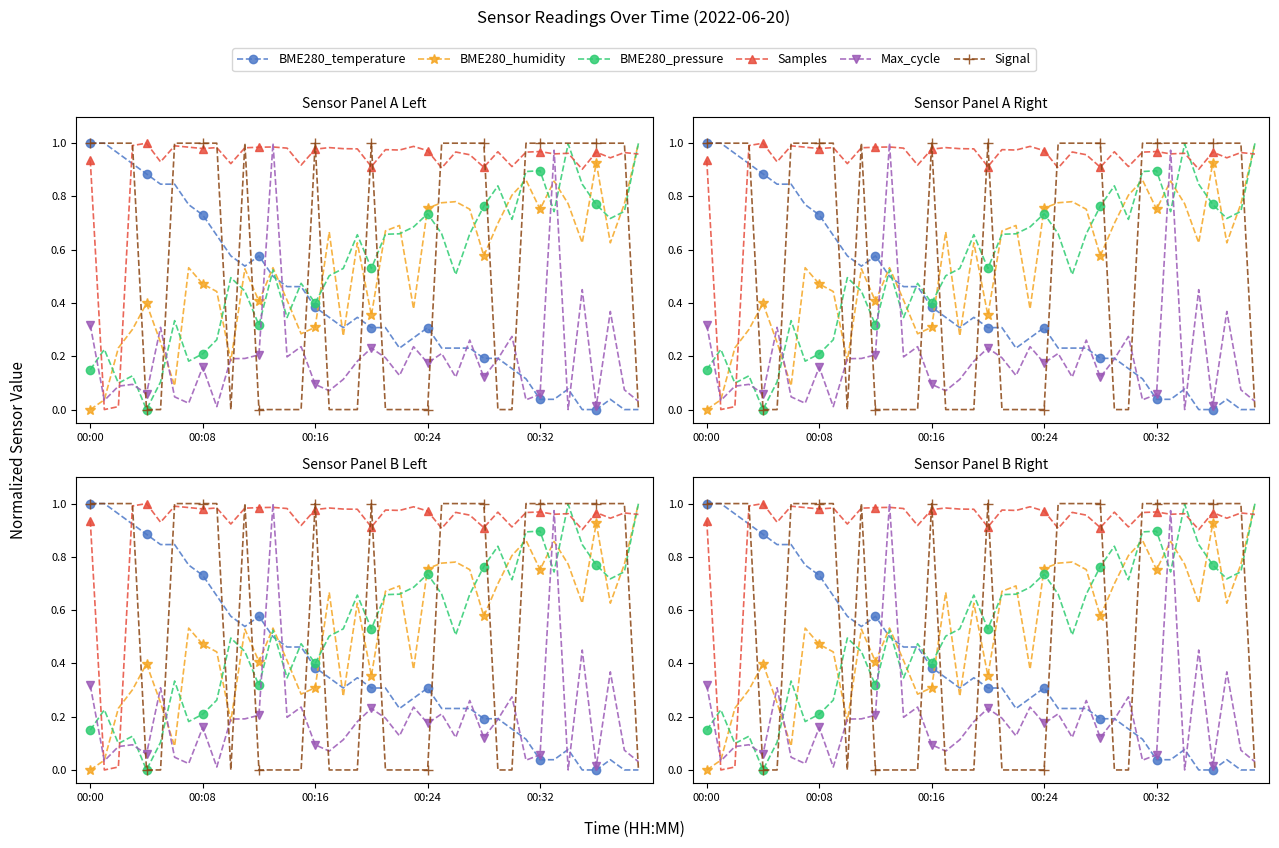

What is the label of the 26th point from the left?

25